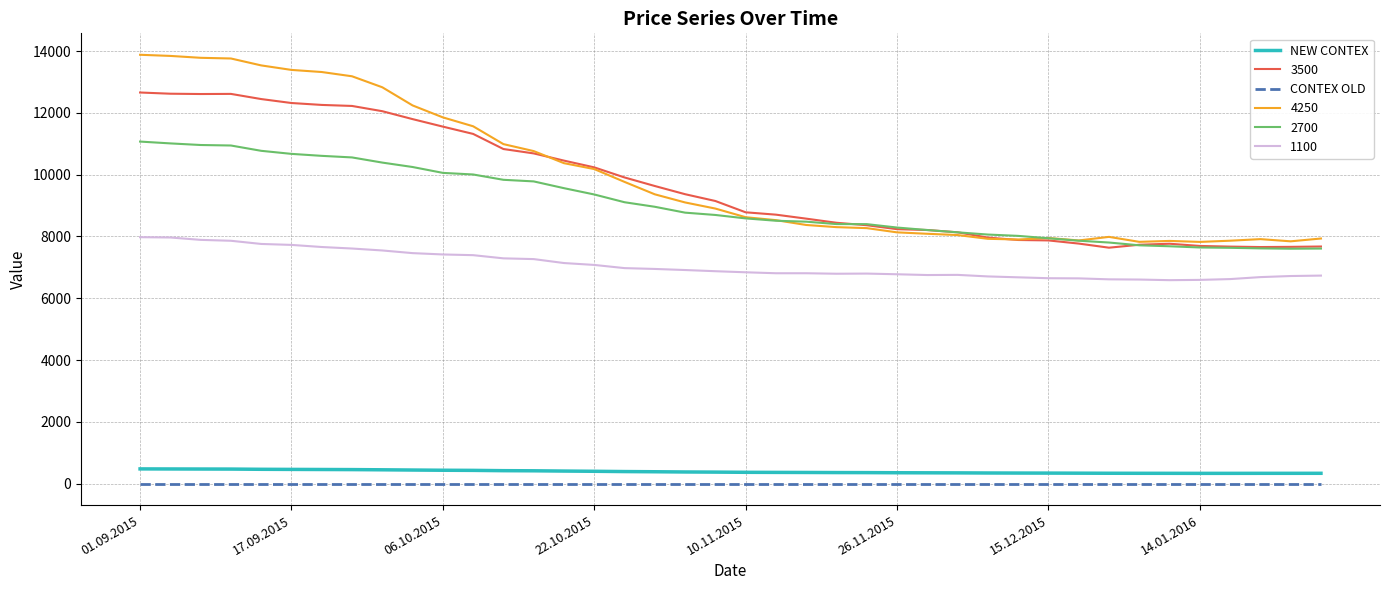

What is the minimum value for NEW CONTEX?

332.9